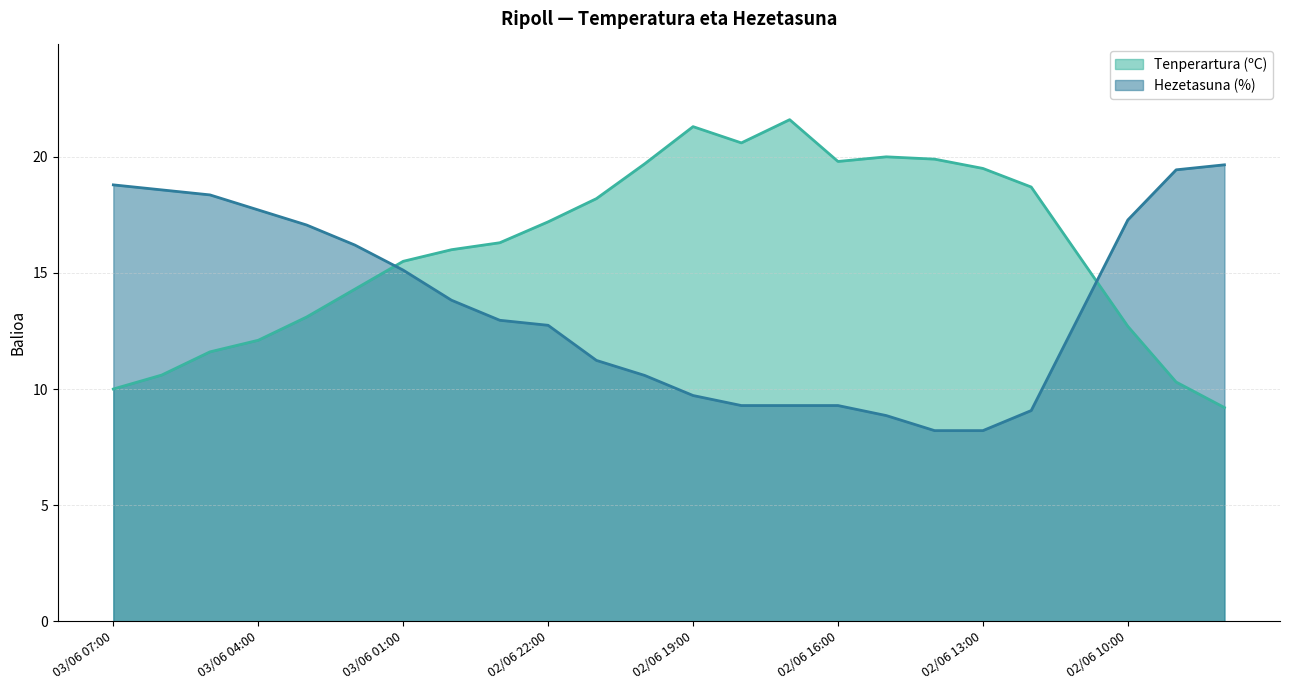

What is the label of the 19th point from the left?

02/06 13:00